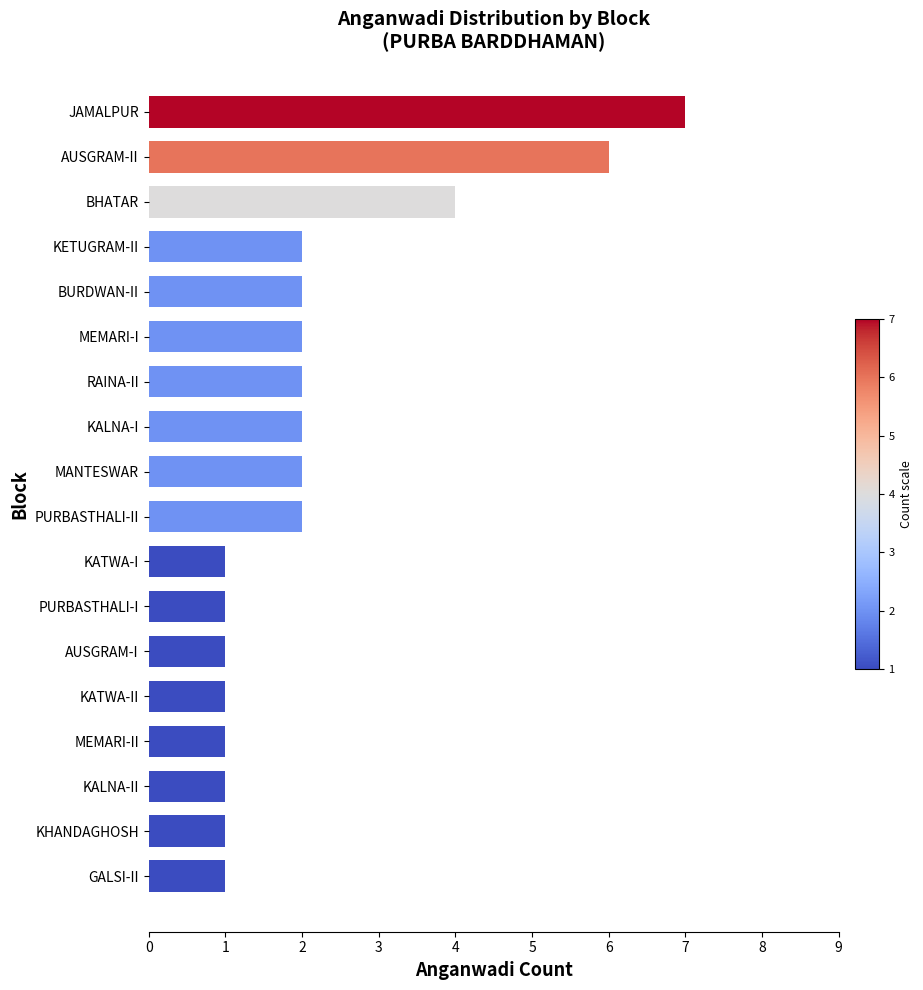

What is the minimum value shown in the chart?

1